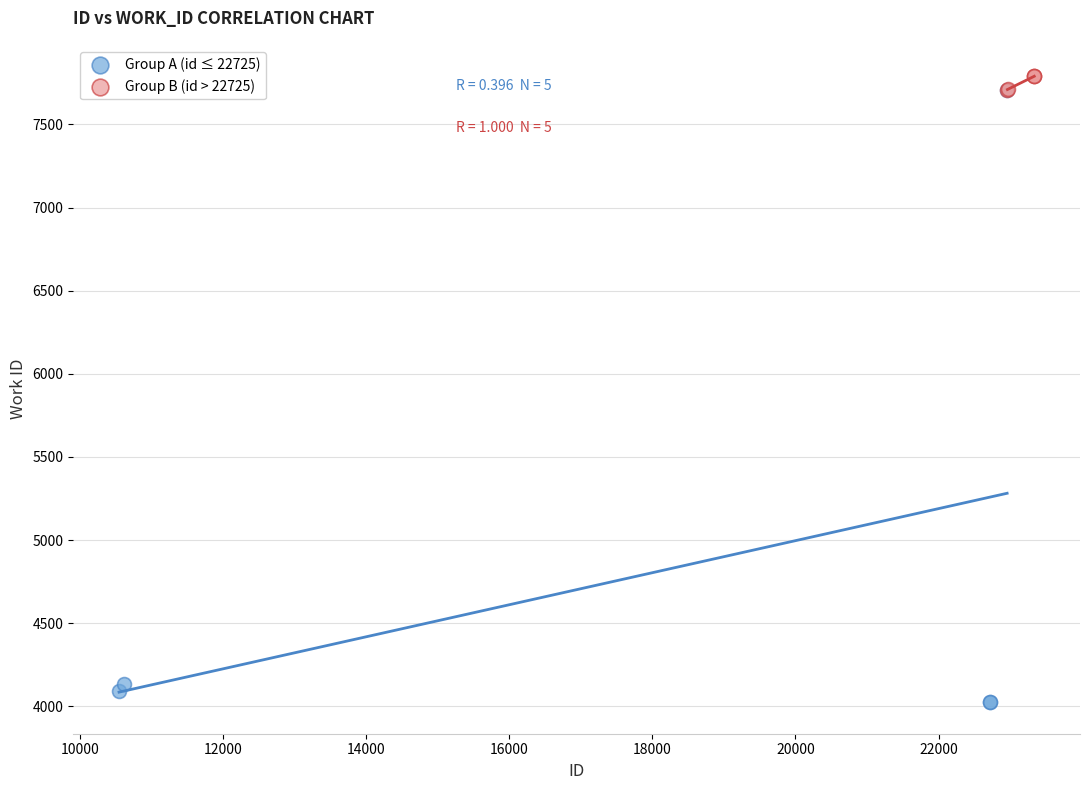

What are all the series names shown in the legend?

Group A (id ≤ 22725), Group B (id > 22725)